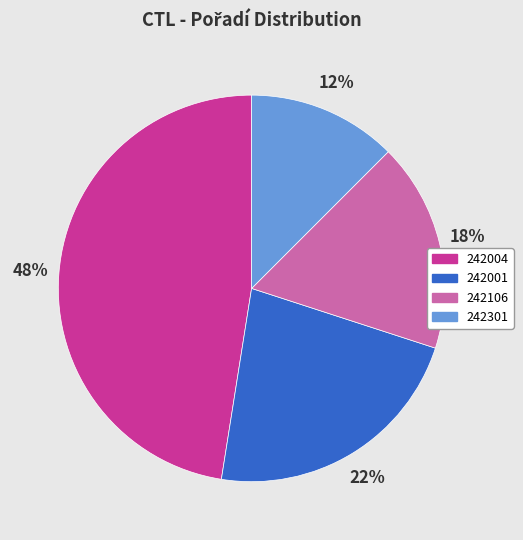

To the nearest percent, what portion does 242106 represent?

18%